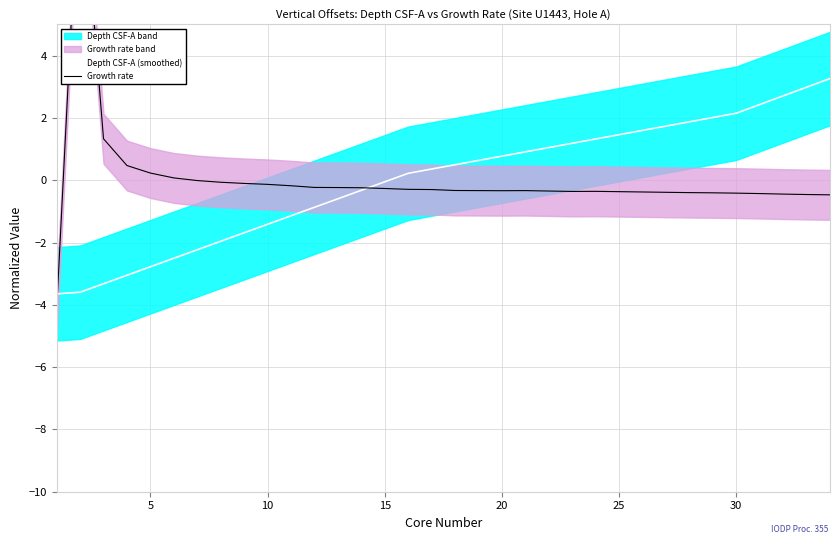

What is the minimum value for Depth CSF-A (smoothed)?

-3.6